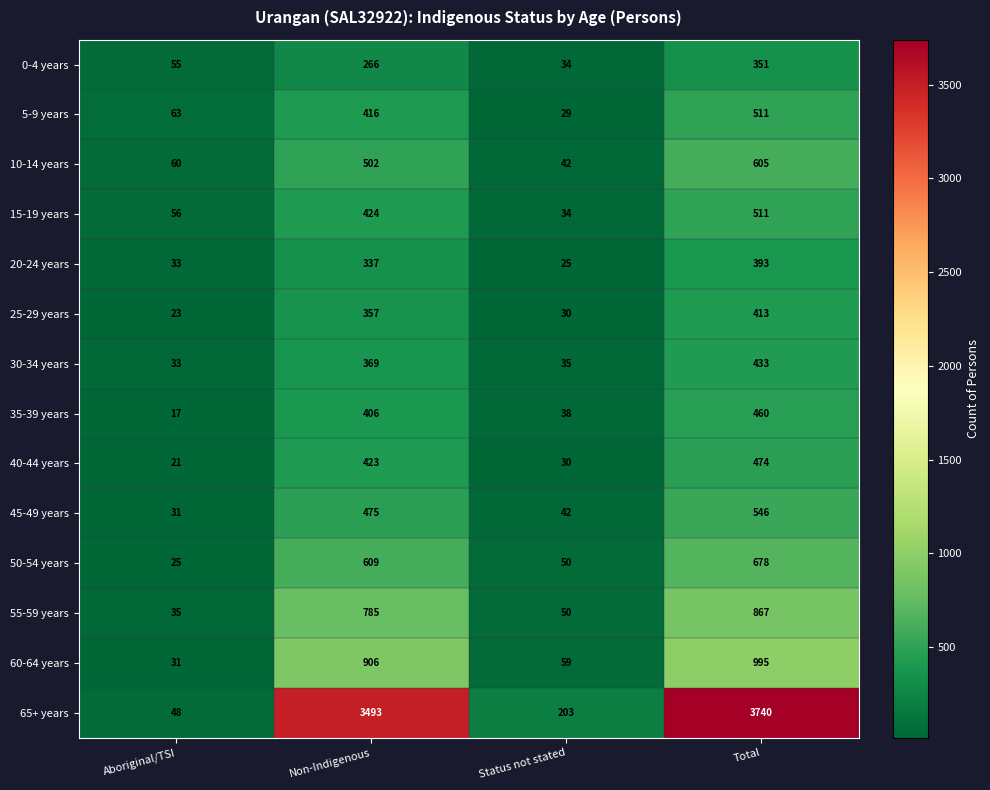

Count the number of data series in this chart.

14